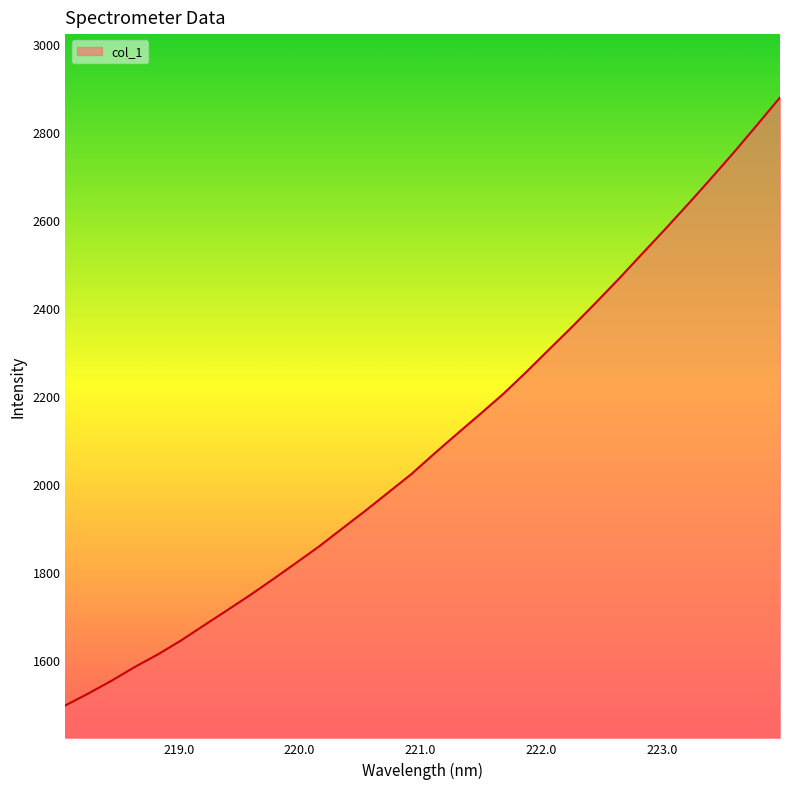

What is the smallest value displayed?

1497.5